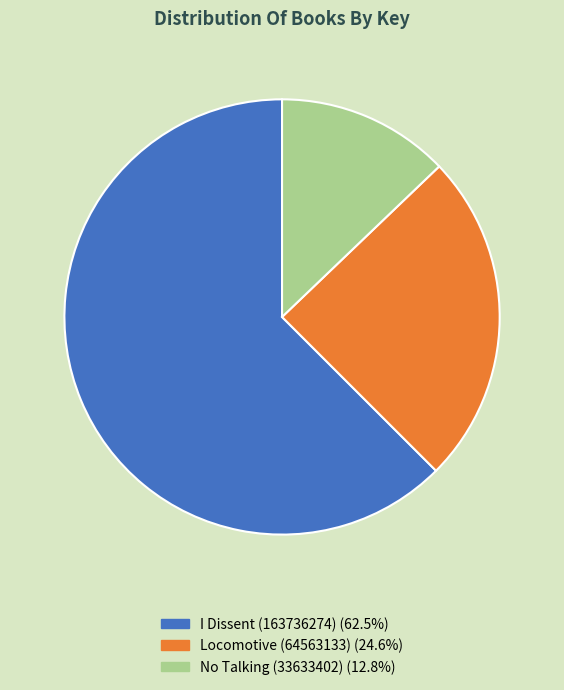

What is the largest slice in the pie chart?

I Dissent (163736274)